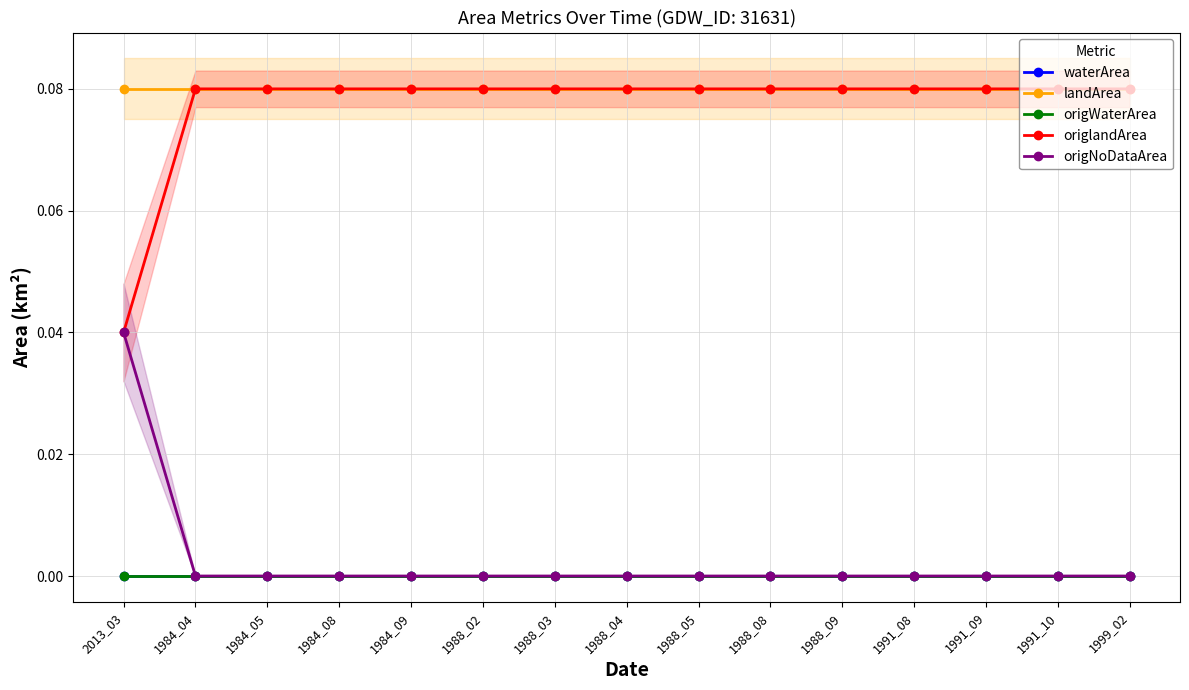

List the series in order of their peak value, lowest first.

waterArea, origWaterArea, origNoDataArea, landArea, origlandArea